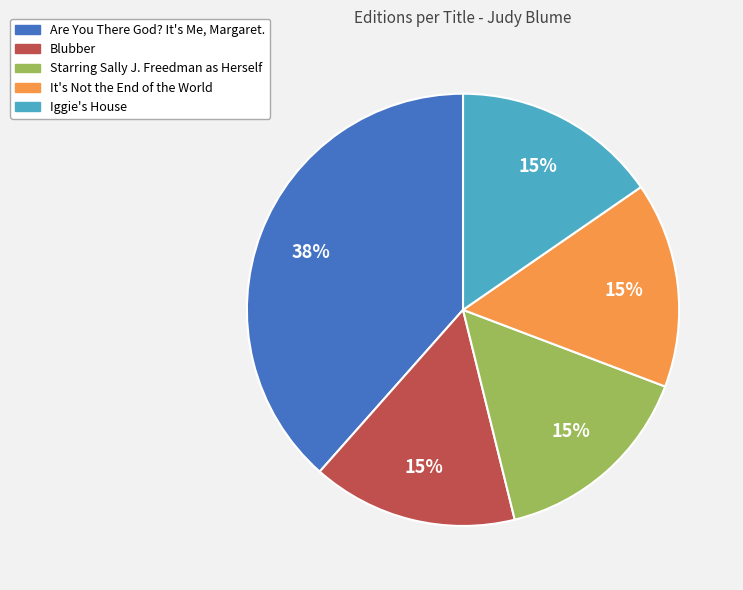

How many segments does this pie chart have?

5